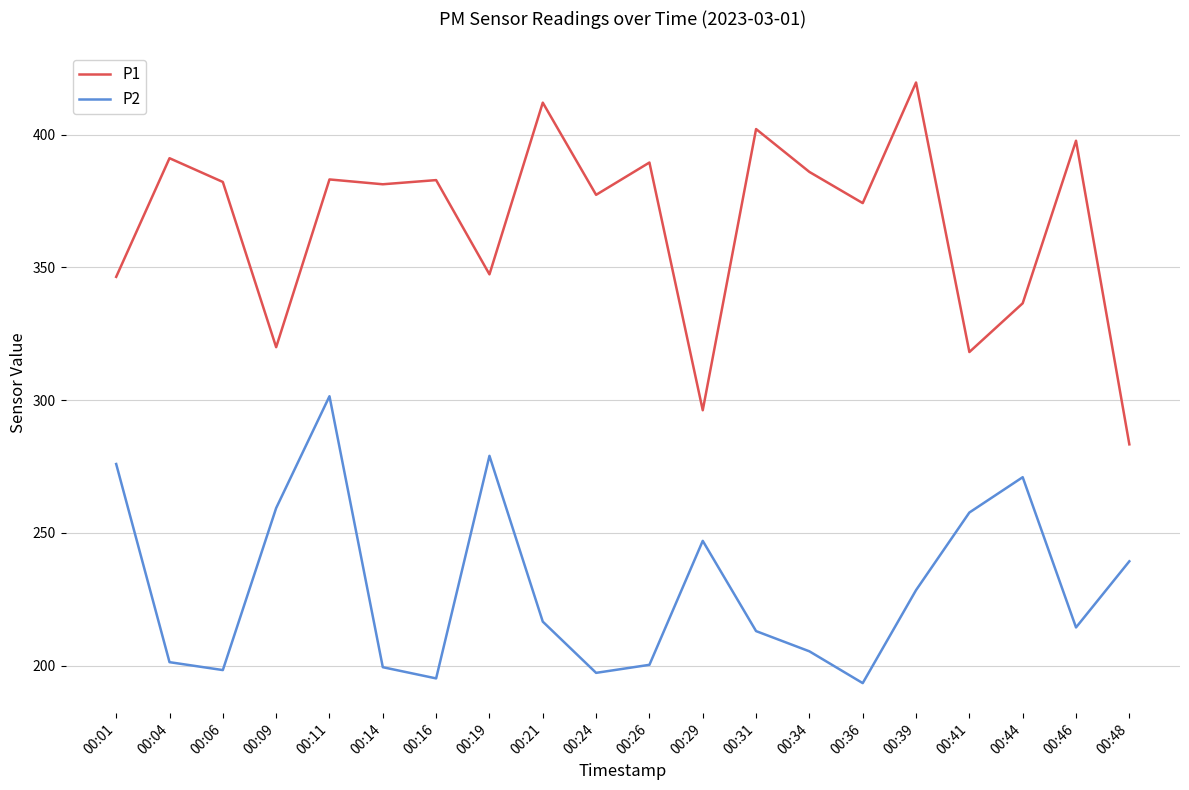

What is the lowest value of the P1 series?

283.4